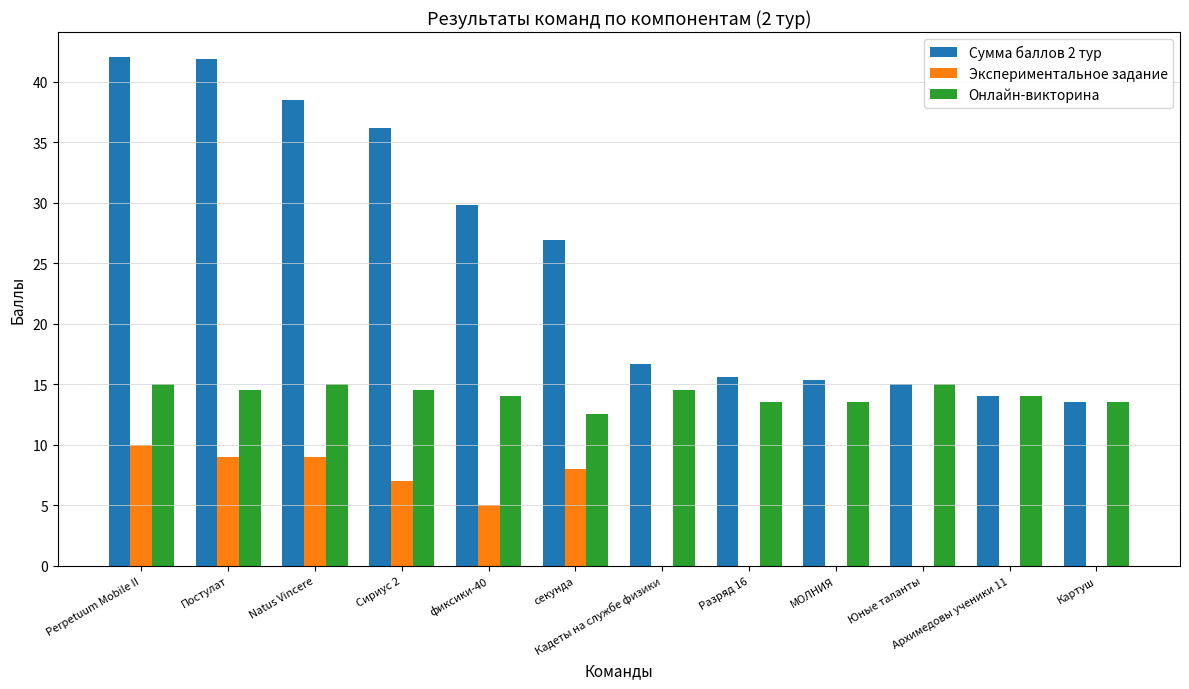

What is the sum of all Онлайн-викторина values?

169.5